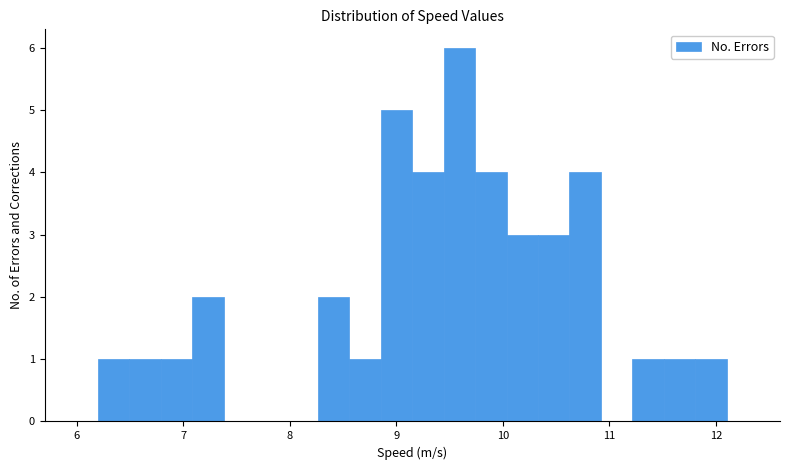

Around what value on the x-axis is the tallest bar? Give the approximate position of its centre, as read against the axis.

9.6